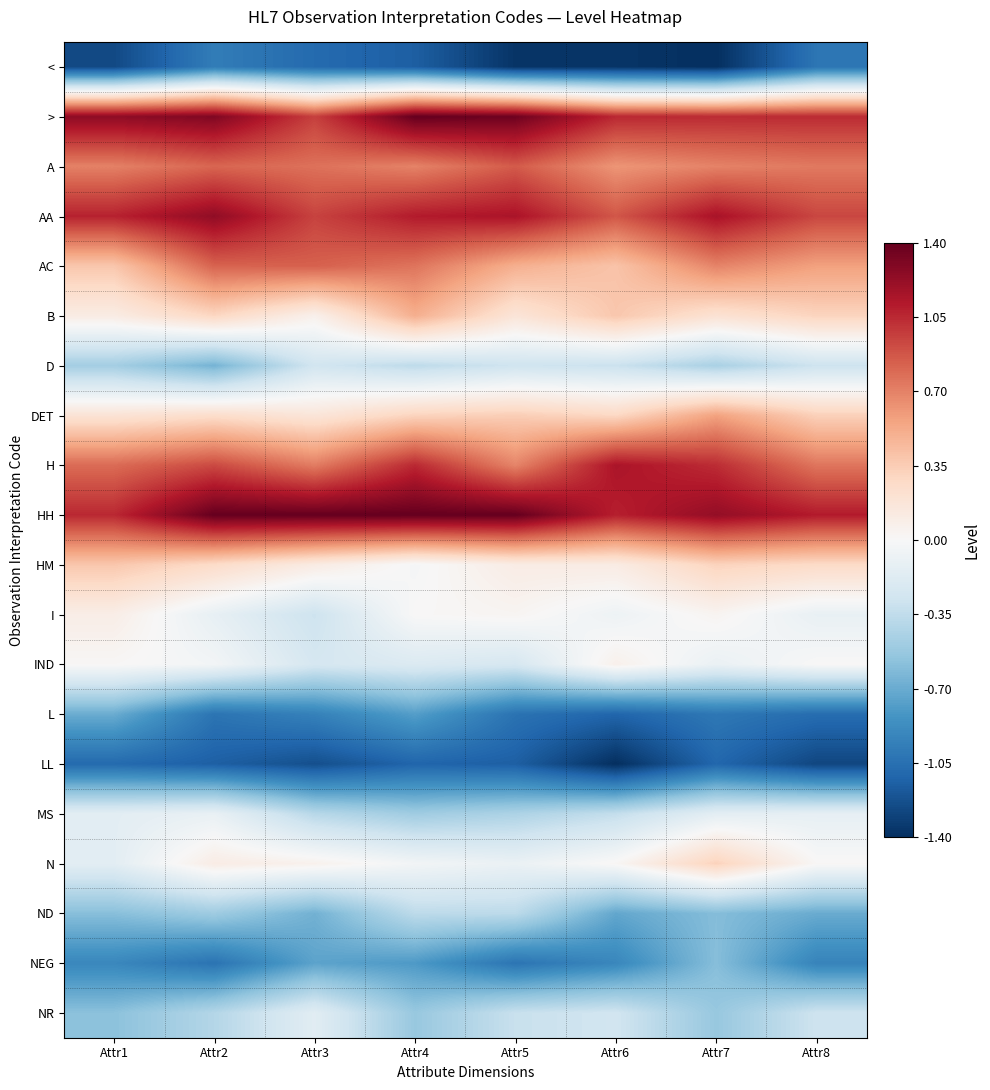

At which category is the sum across all series the highest?

Attr2